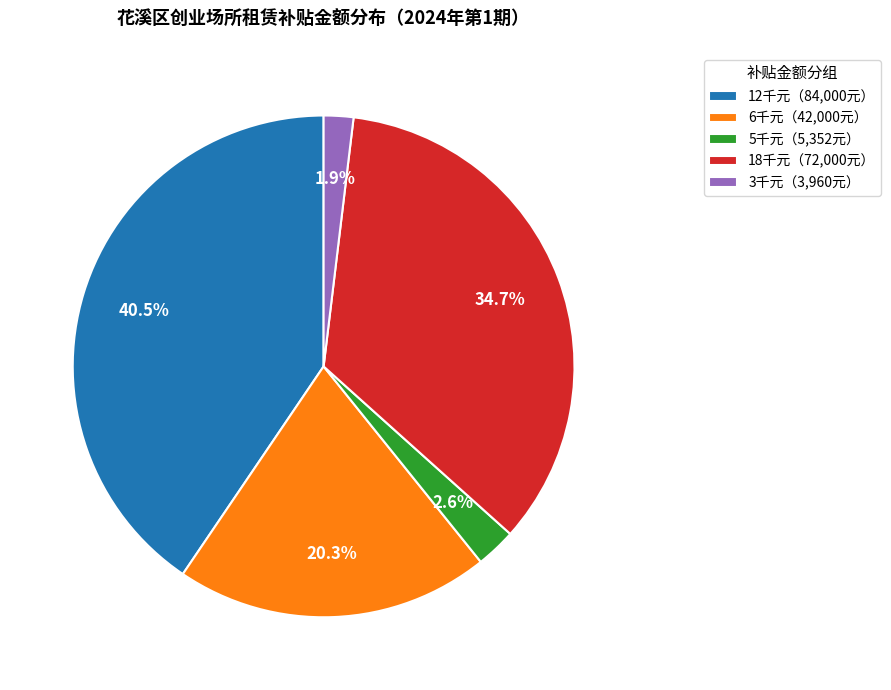

Is there any slice that represents more than half of the pie?

No